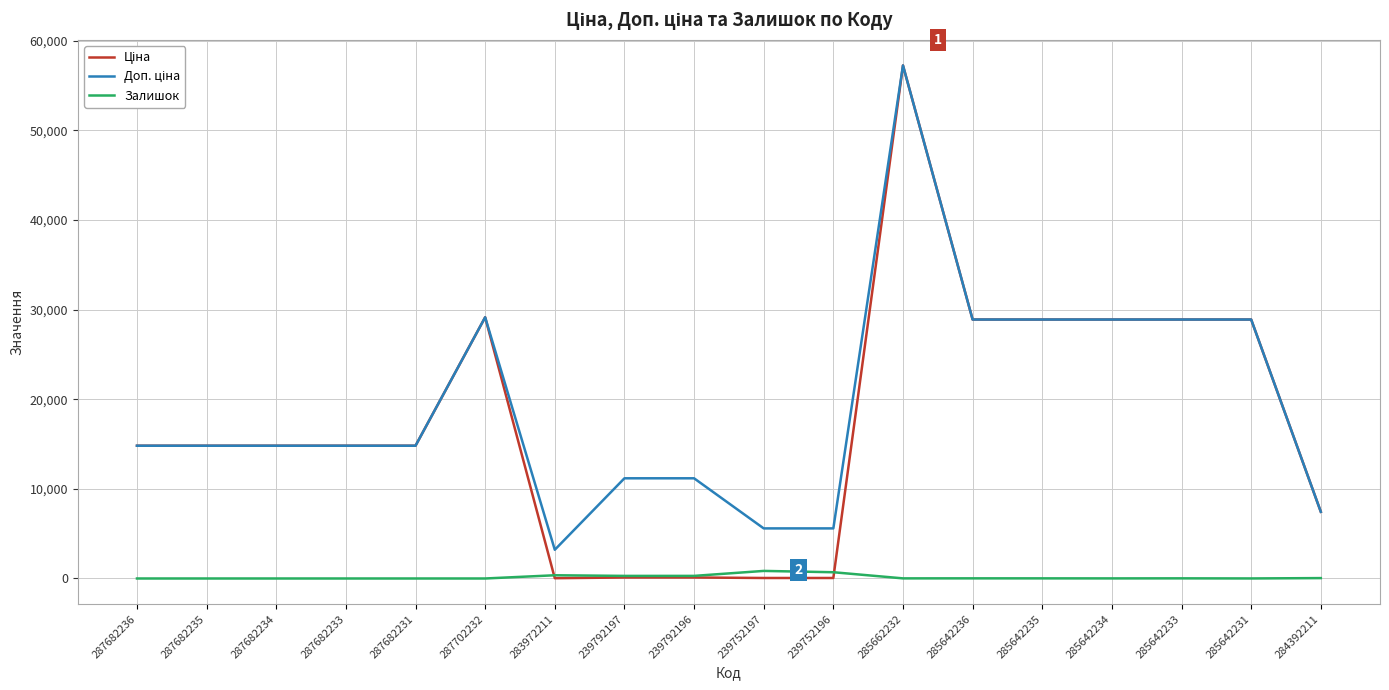

Which category has the highest value across all series?

285662232